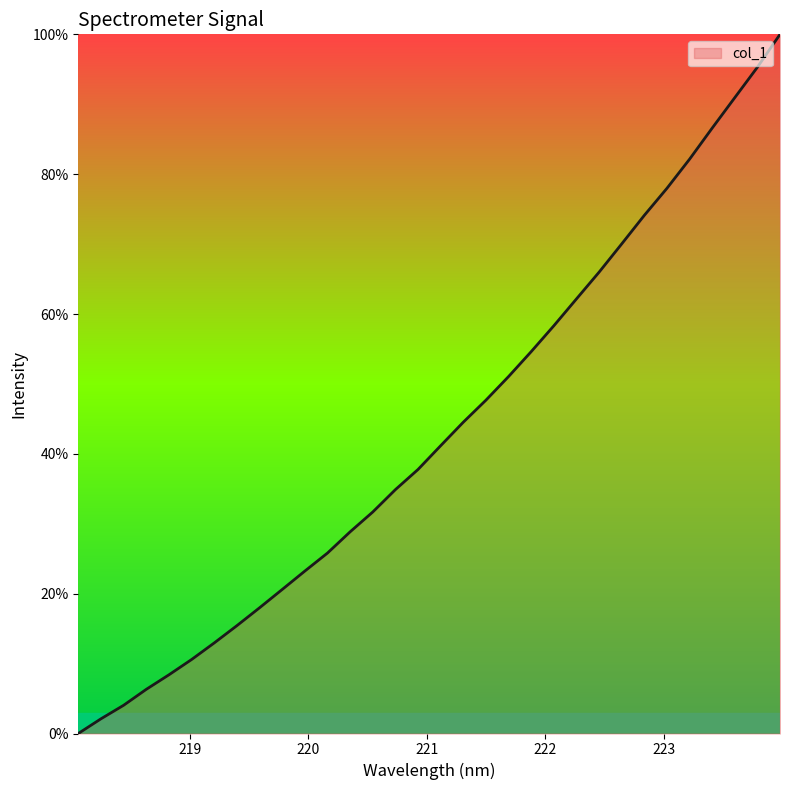

What is the difference between the maximum and minimum values?

100.0